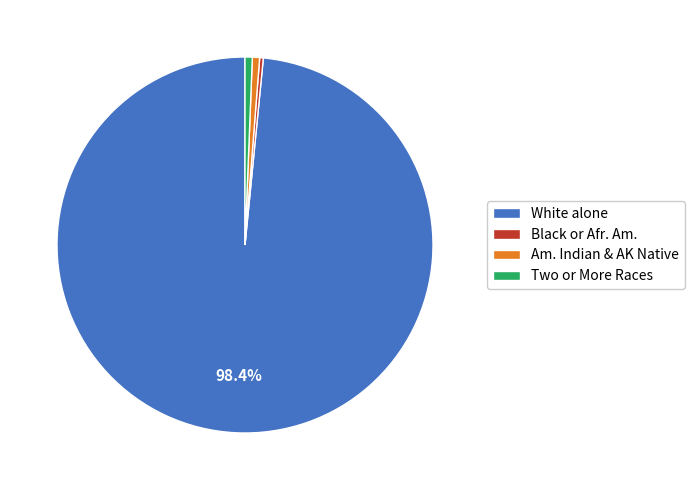

How many segments does this pie chart have?

4